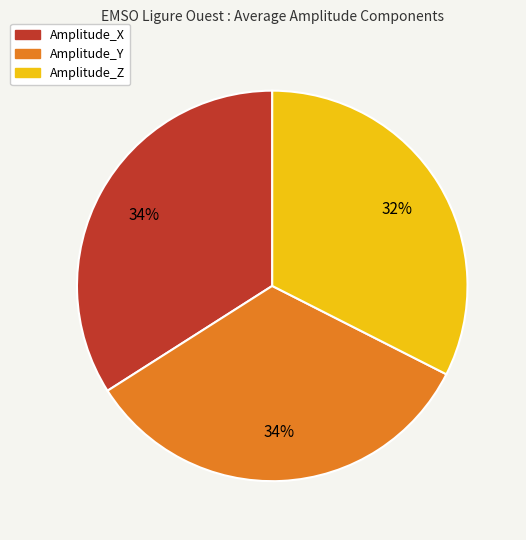

Which has a higher value, Amplitude_Z or Amplitude_X?

Amplitude_X